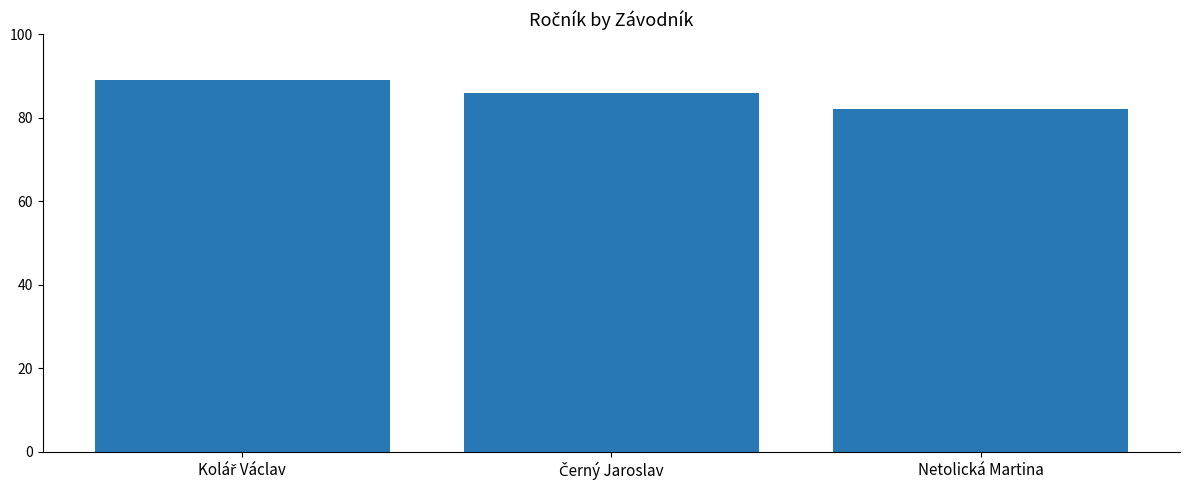

What is the maximum value shown in the chart?

89